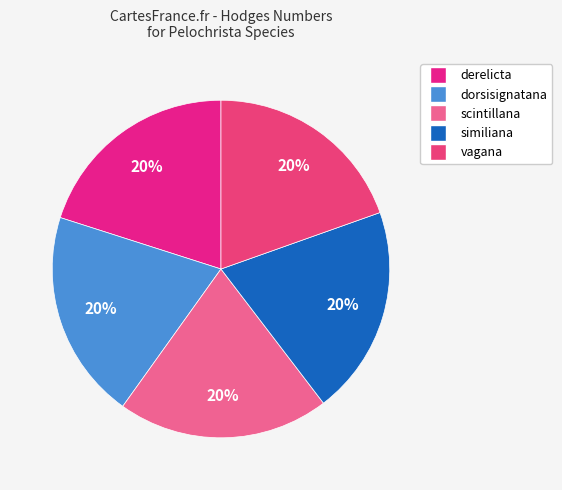

Rank the categories by value from lowest to highest.

vagana, dorsisignatana, similiana, derelicta, scintillana